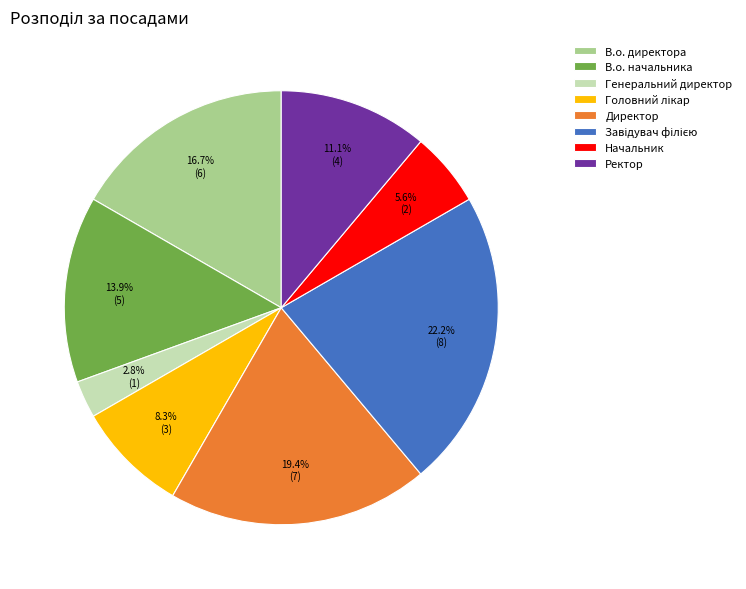

To the nearest percent, what percentage of the pie is Начальник?

6%